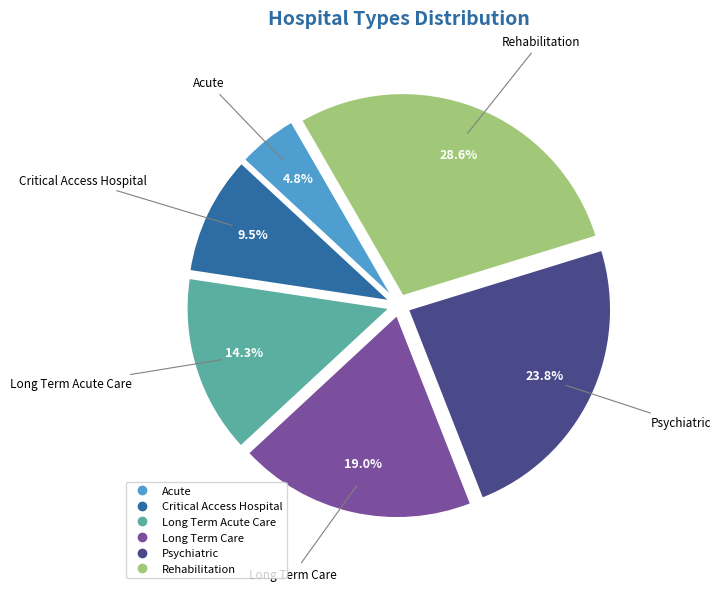

Does Long Term Acute Care represent more than half of the total?

No